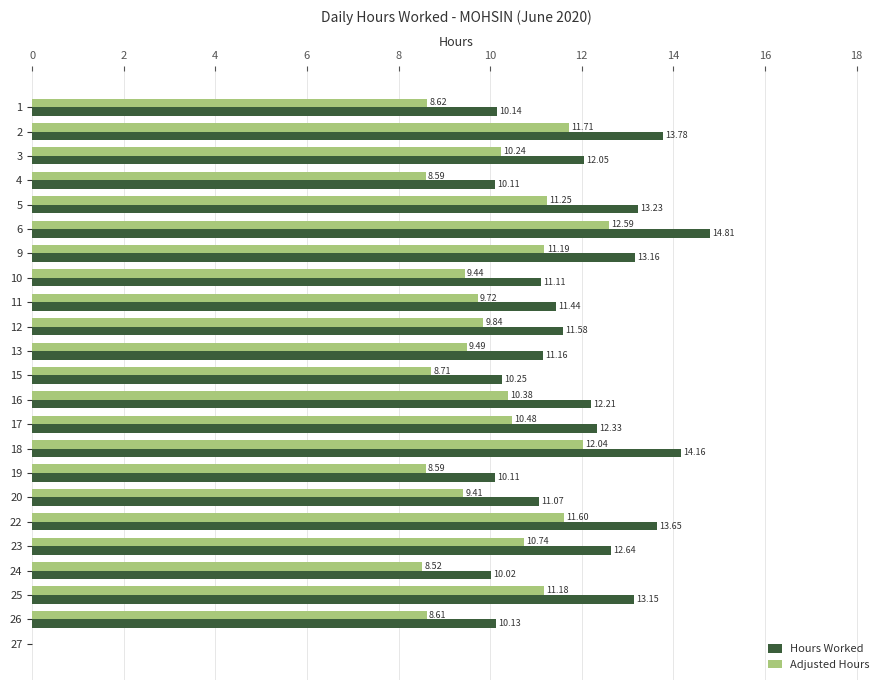

Which series has the largest total across all categories?

Hours Worked